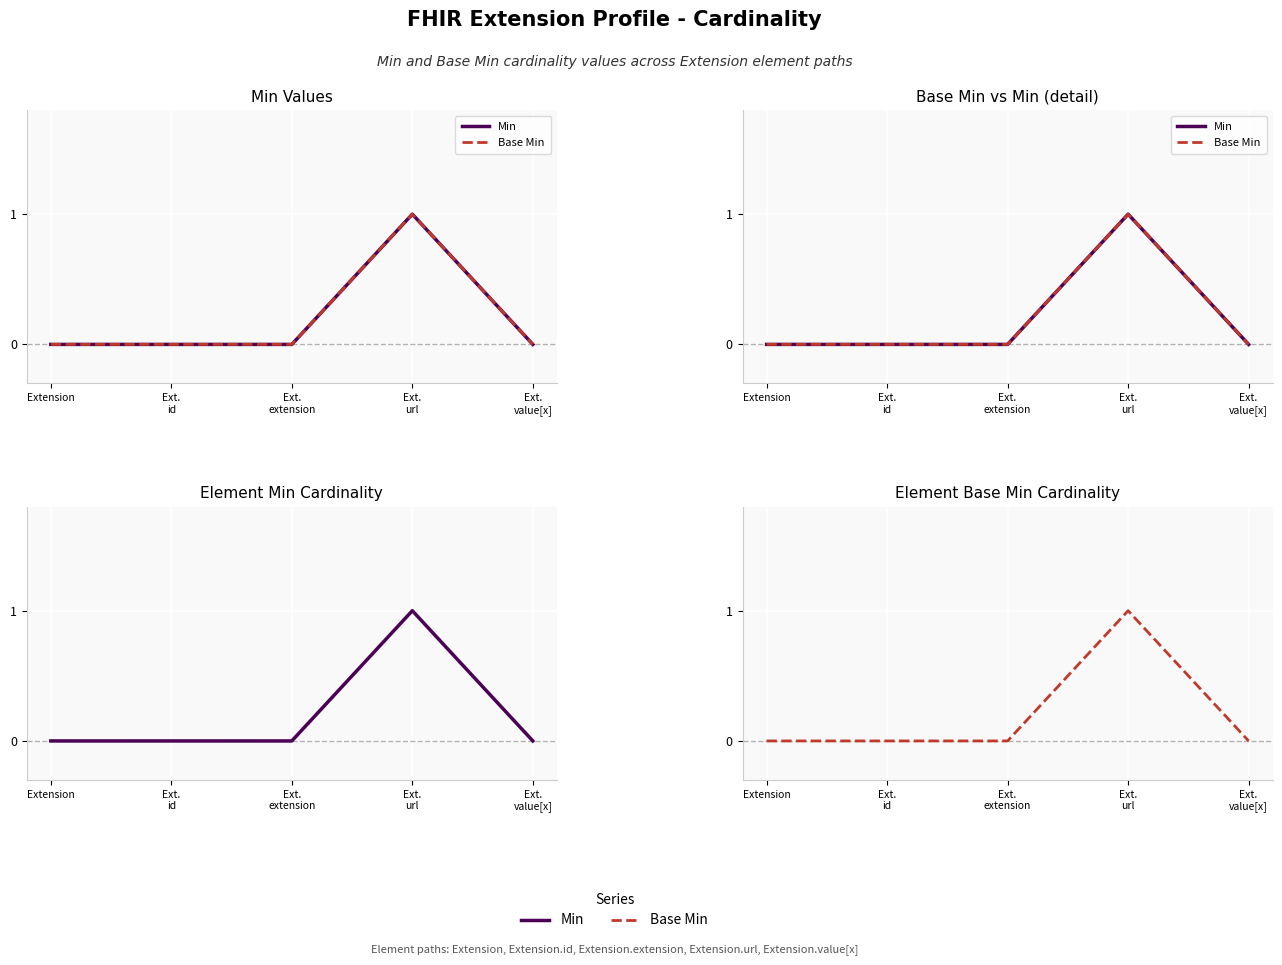

Reading left to right, transcribe all the data shown in this chart.

Min: Extension=0	Ext.
id=0	Ext.
extension=0	Ext.
url=1	Ext.
value[x]=0
Base Min: Extension=0	Ext.
id=0	Ext.
extension=0	Ext.
url=1	Ext.
value[x]=0